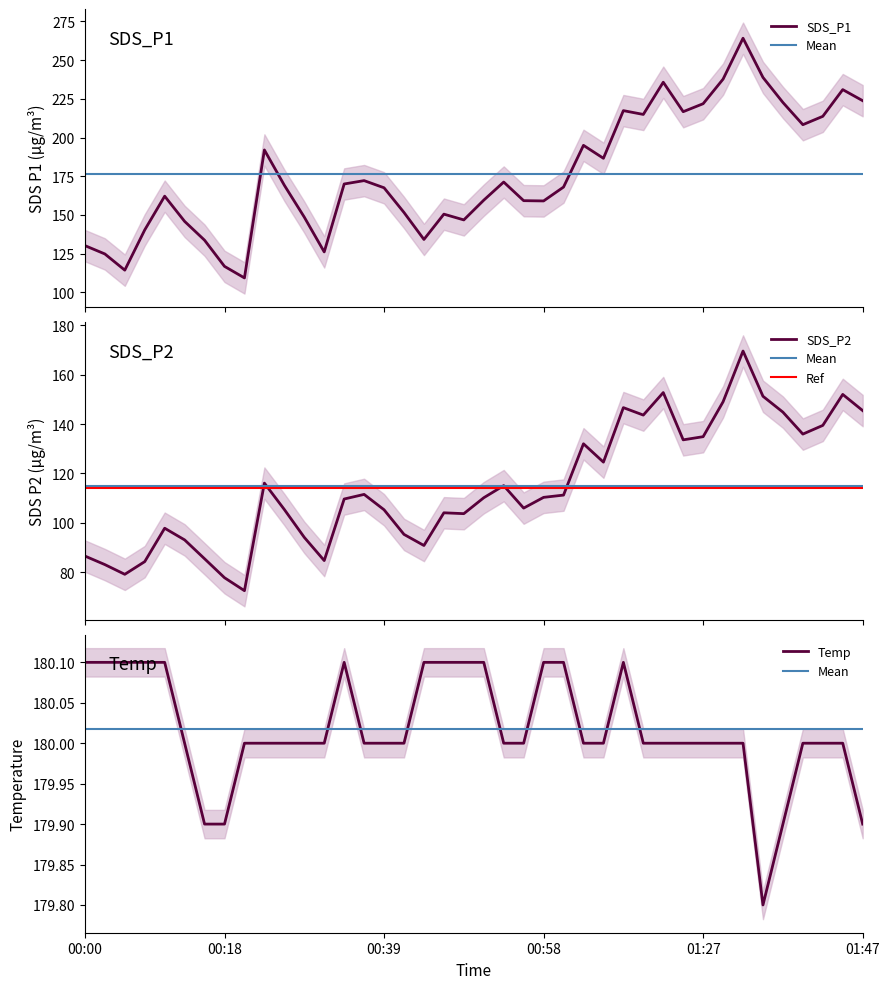

How many values in the Temp series exceed 180?

13